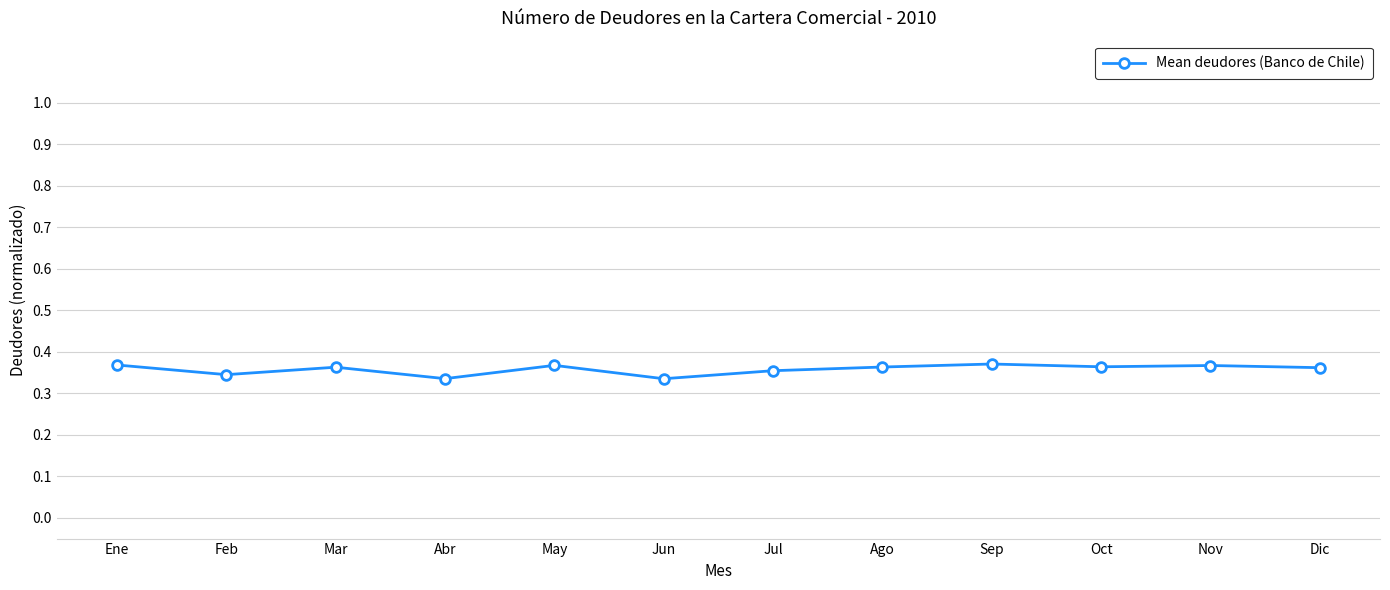

Reading left to right, extract all data points from this chart.

Ene=0.4	Feb=0.3	Mar=0.4	Abr=0.3	May=0.4	Jun=0.3	Jul=0.4	Ago=0.4	Sep=0.4	Oct=0.4	Nov=0.4	Dic=0.4